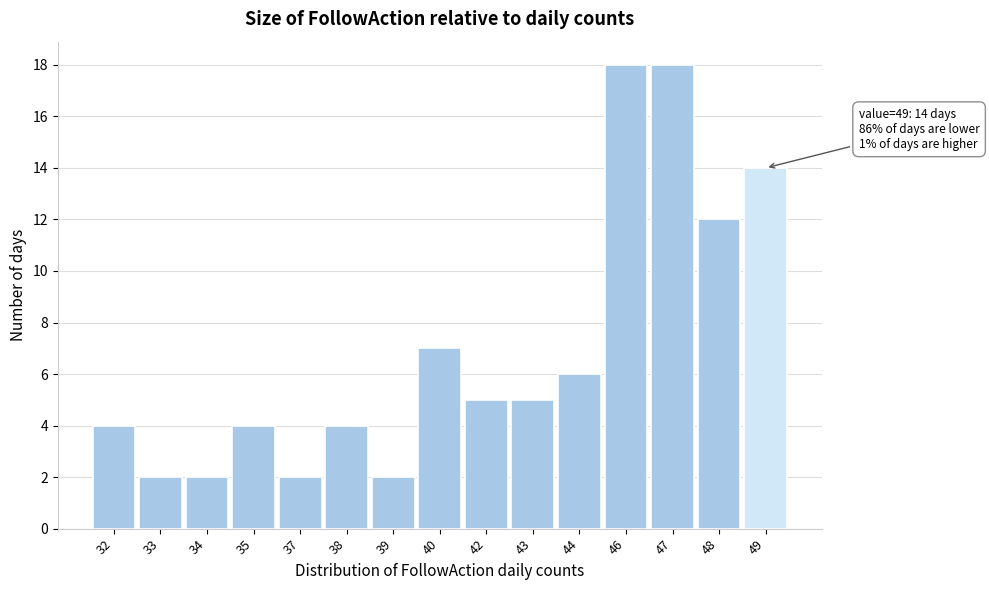

Reading left to right, transcribe all the data shown in this chart.

32=4	33=2	34=2	35=4	37=2	38=4	39=2	40=7	42=5	43=5	44=6	46=18	47=18	48=12	49=14